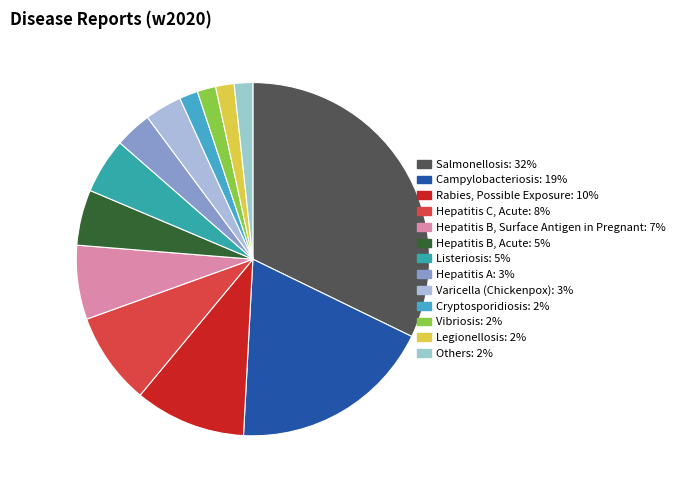

Approximately how many times larger is the value at Legionellosis compared to Salmonellosis?

0.1